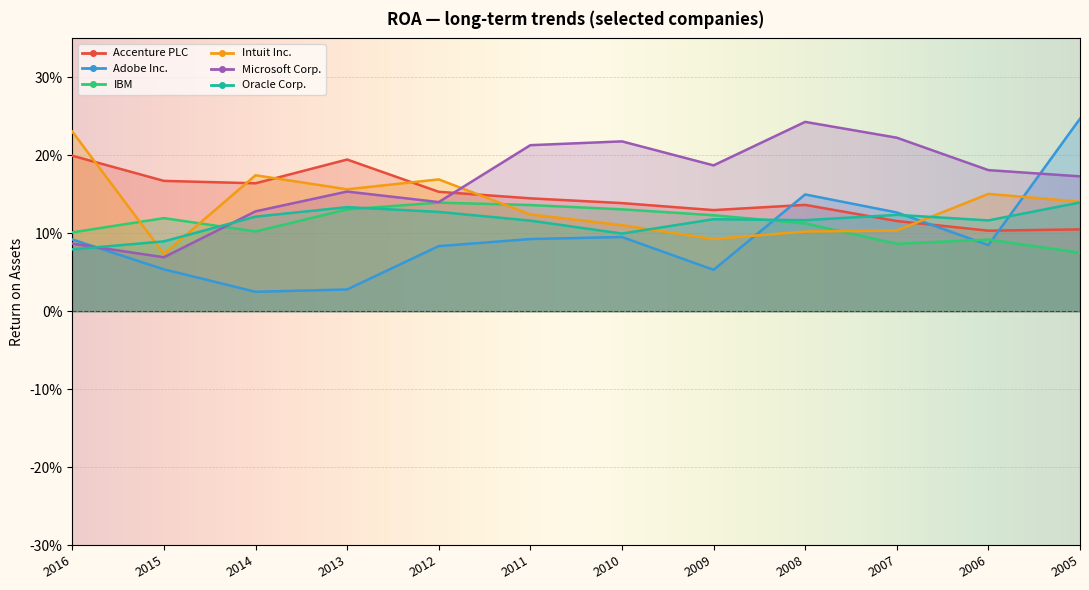

What is the value of the Microsoft Corp. point at the 8th from the left?

0.2